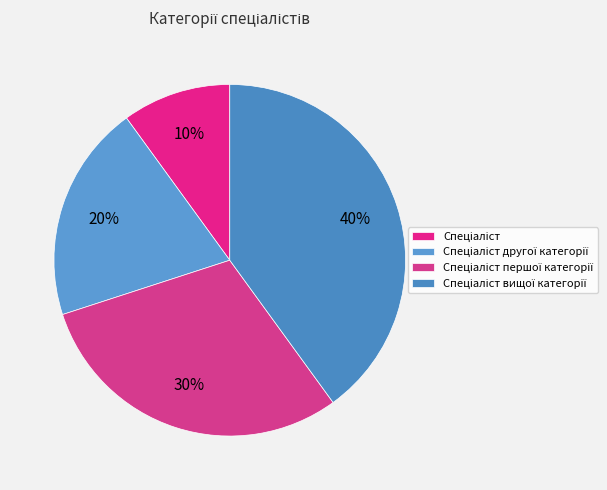

Do Спеціаліст and Спеціаліст другої категорії together represent more than half of the pie?

No